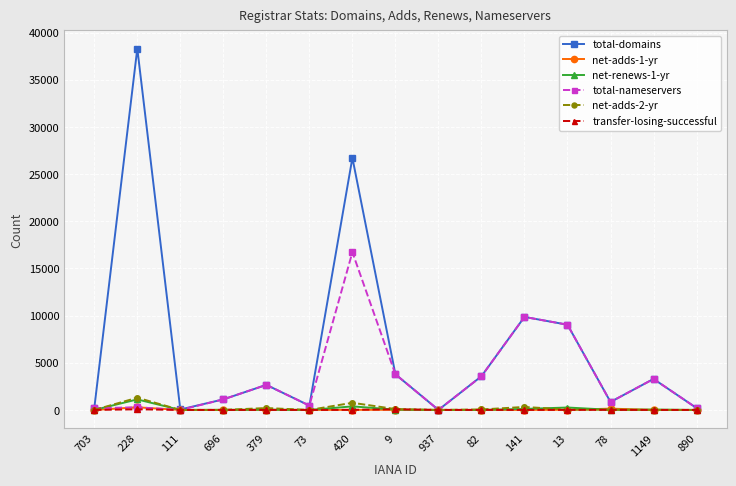

How many series are shown in this chart?

6